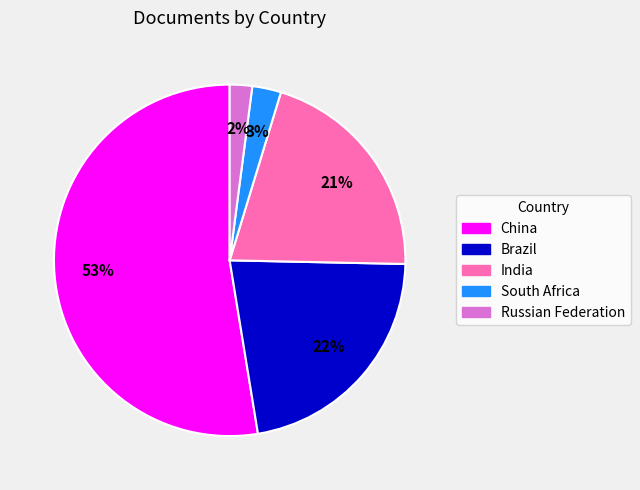

Is the sum of South Africa and India greater than half?

No